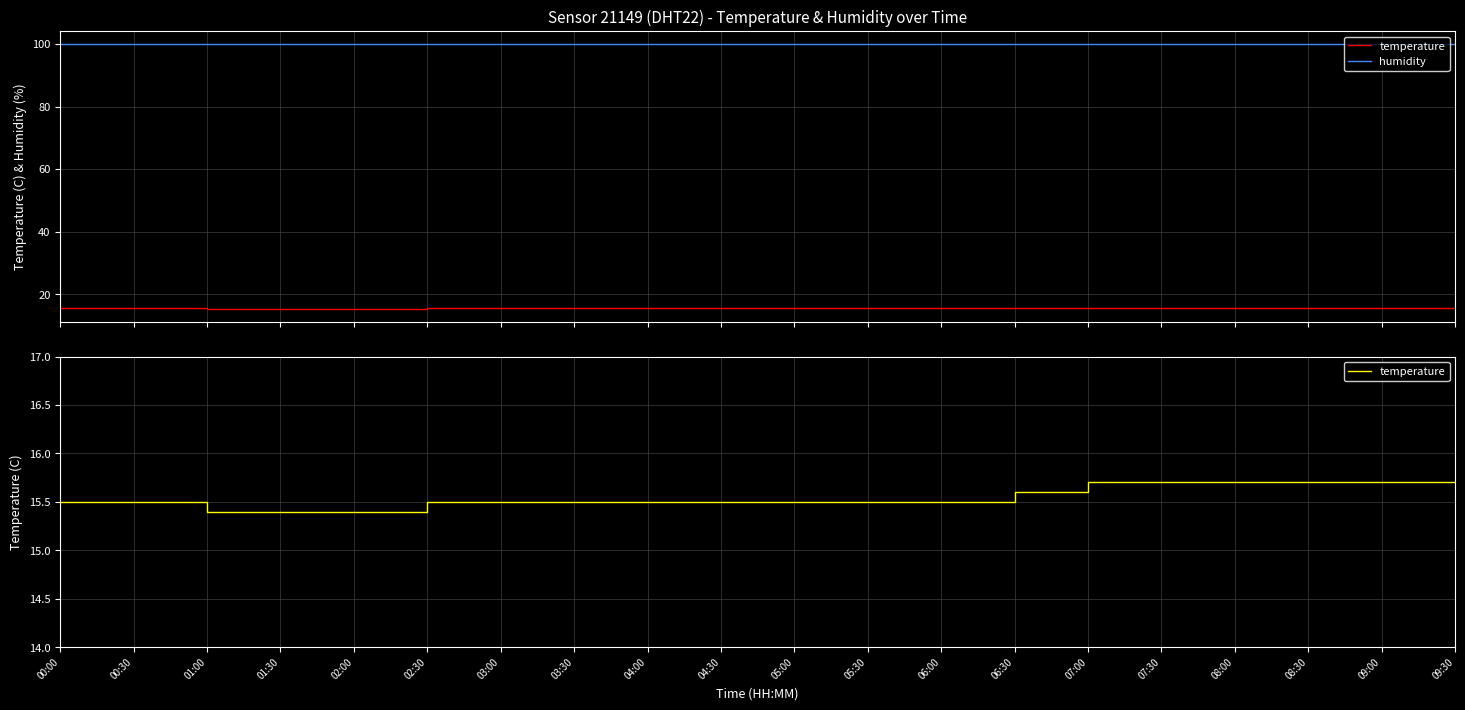

How many lines are shown in the chart?

2